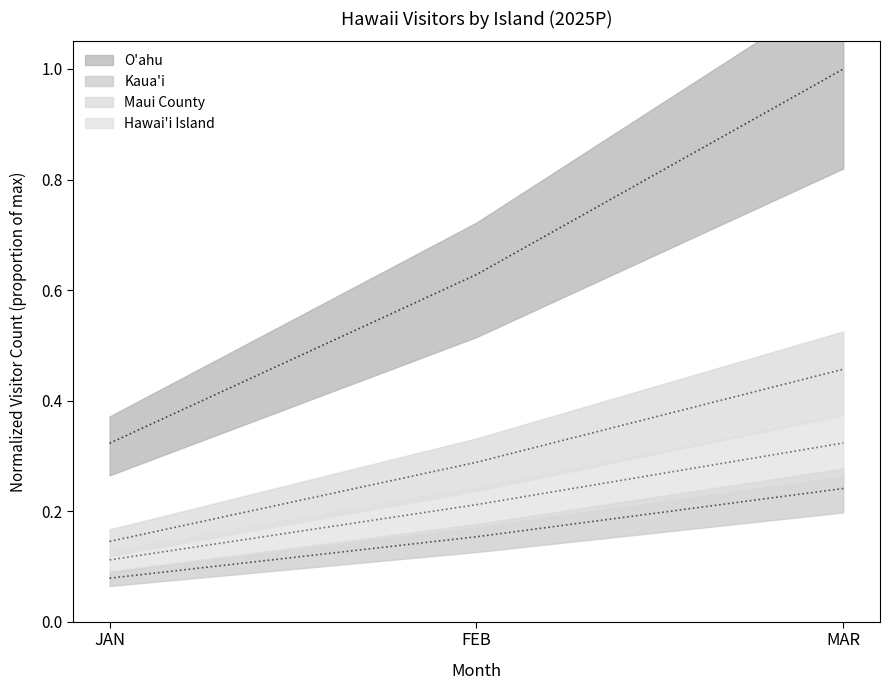

Reading left to right, transcribe all the data shown in this chart.

O'ahu: 0.3	0.6	1.0
Kaua'i: 0.1	0.2	0.2
Maui County: 0.1	0.3	0.5
Hawai'i Island: 0.1	0.2	0.3